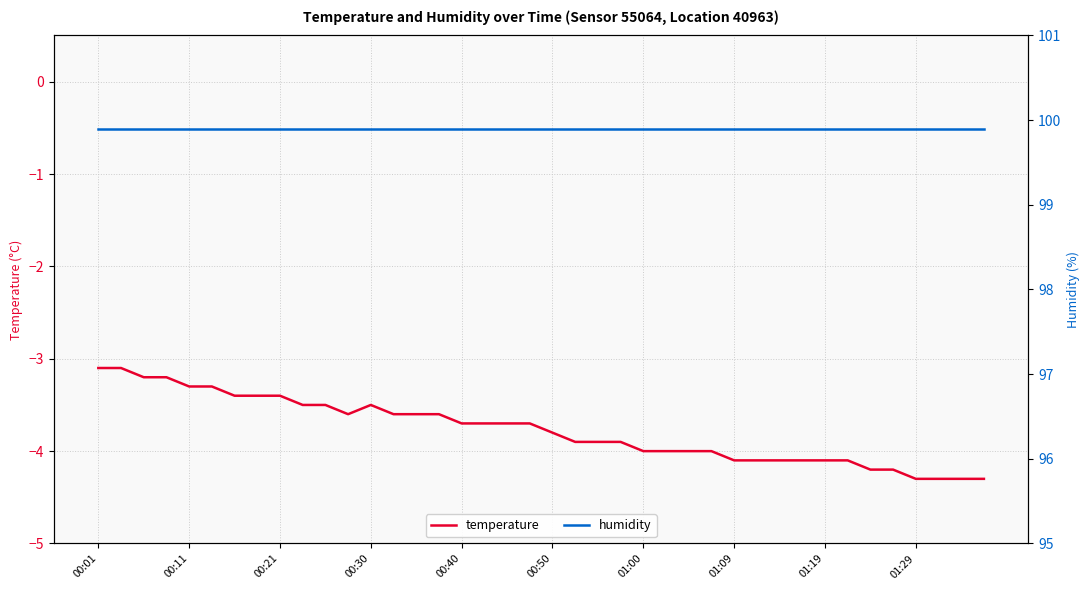

What is the minimum value for temperature?

-4.3